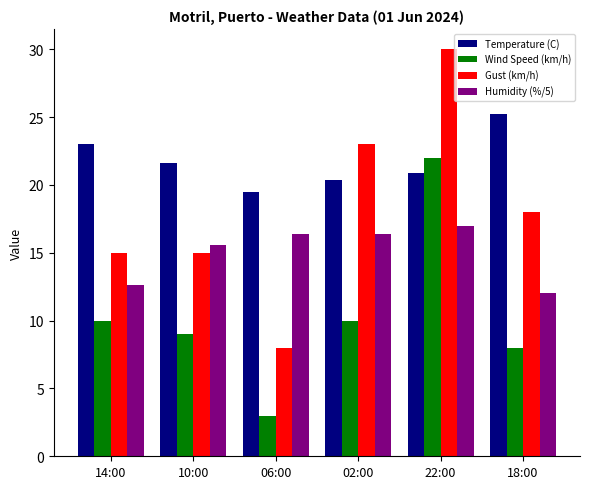

At which category does the chart reach its peak across all series?

22:00